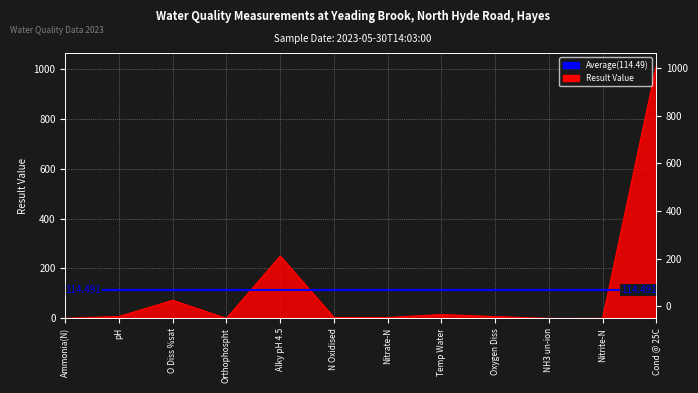

At which category does the data reach its first local peak?

O Diss %sat